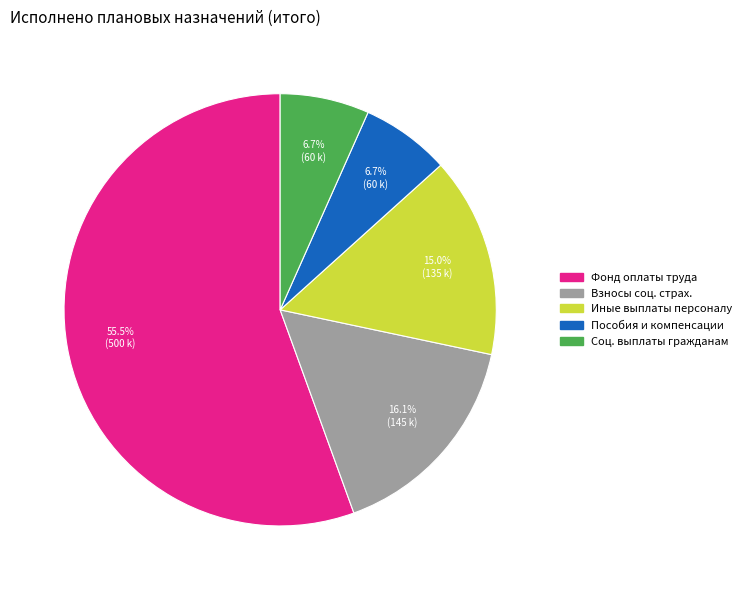

To the nearest percent, what is the difference between the largest and smallest slice percentages?

49%